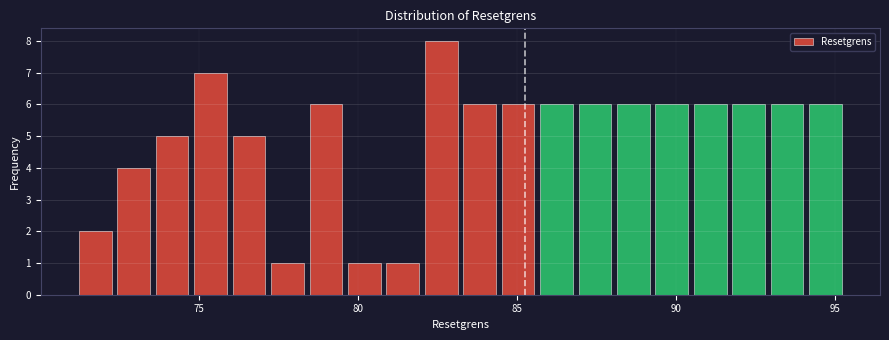

Read against the x-axis, roughly where is the centre of the tallest bar?

82.5